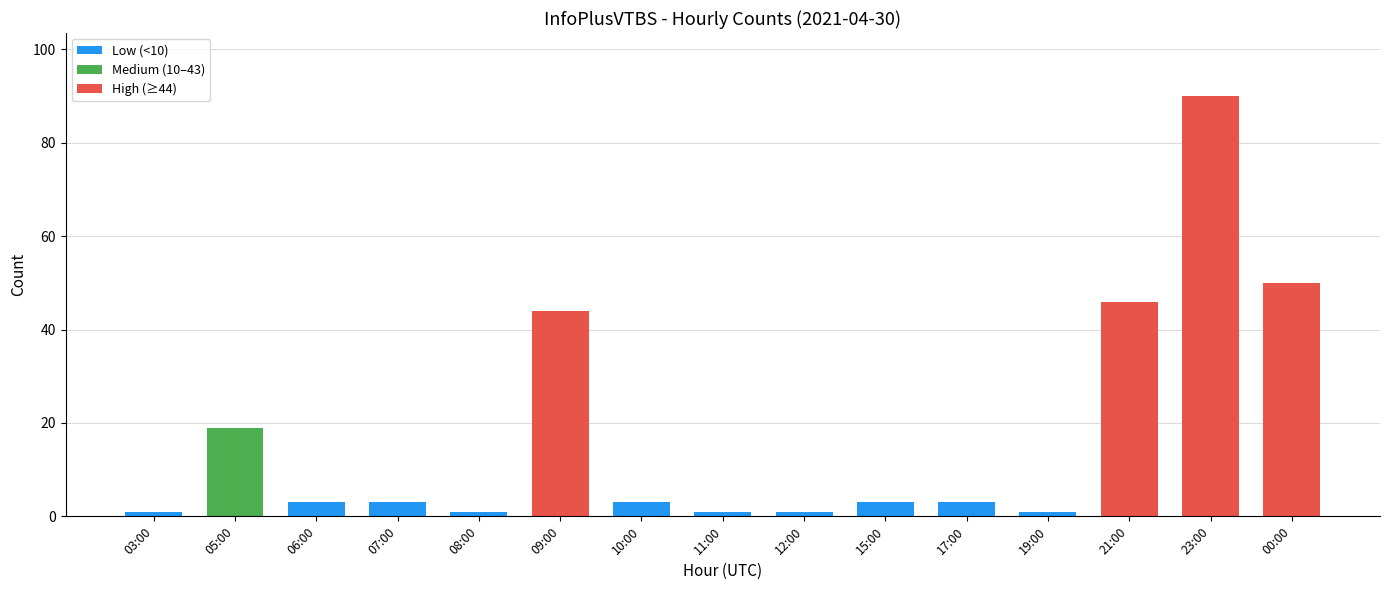

Is it true that the value at 05:00 is 19?

True